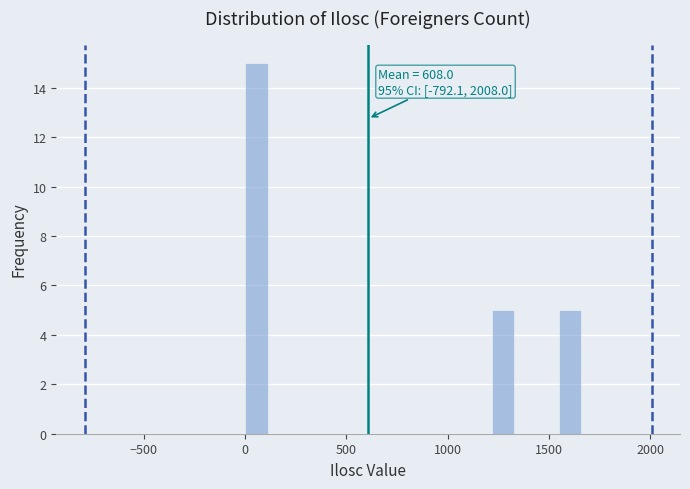

Around what value on the x-axis is the tallest bar? Give the approximate position of its centre, as read against the axis.

50